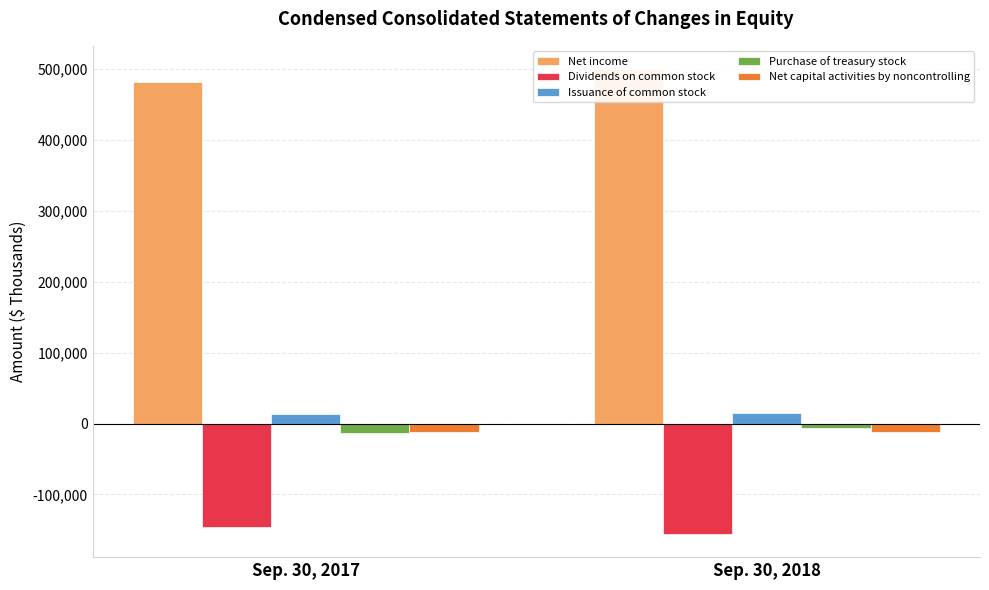

At which category is the sum across all series the highest?

Sep. 30, 2018